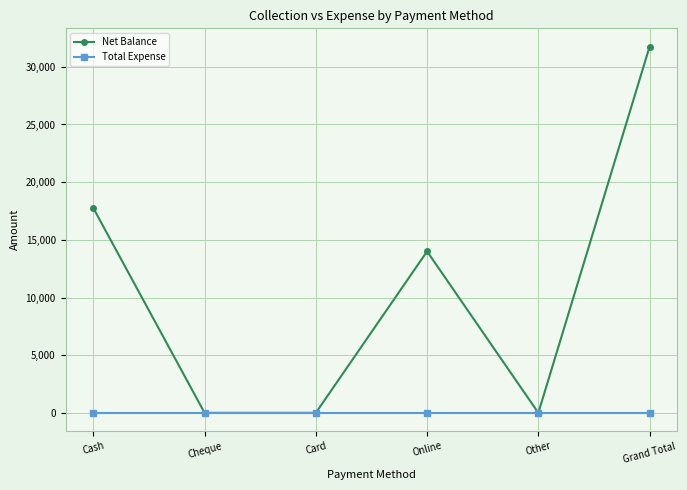

Reading left to right, transcribe all the data shown in this chart.

Net Balance: Cash=17750	Cheque=0	Card=0	Online=14000	Other=0	Grand Total=31750
Total Expense: Cash=0	Cheque=0	Card=0	Online=0	Other=0	Grand Total=0